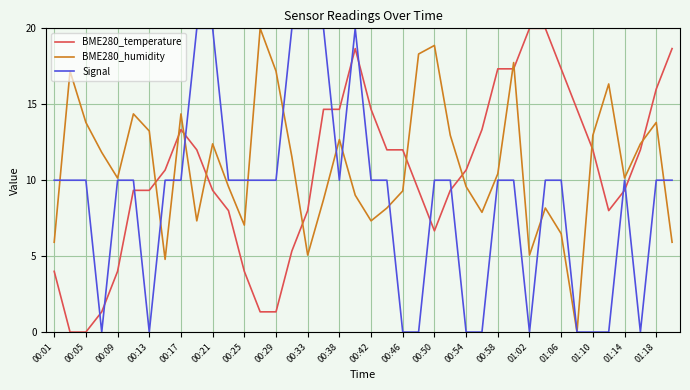

Which series ends up on top after the final intersection of BME280_temperature and Signal?

BME280_temperature